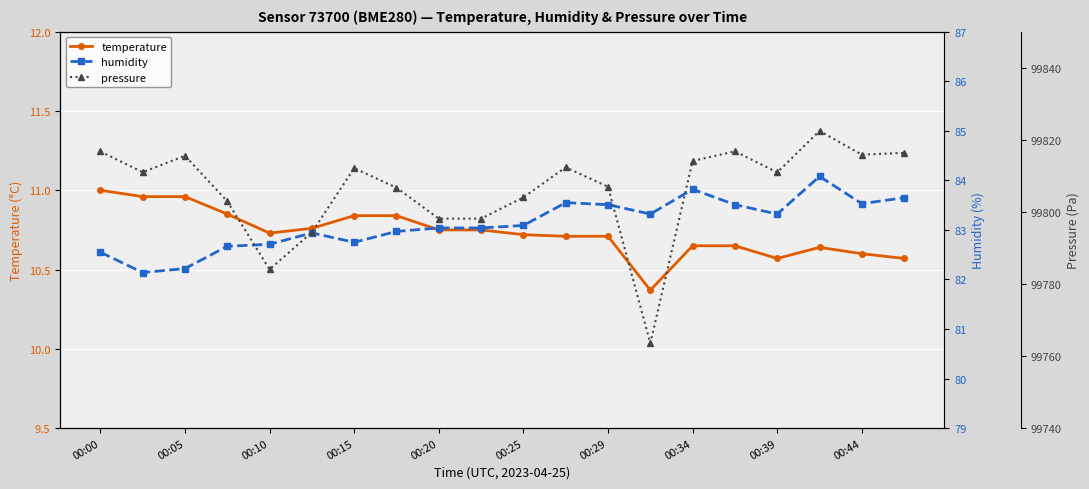

Which series has the largest total across all categories?

pressure